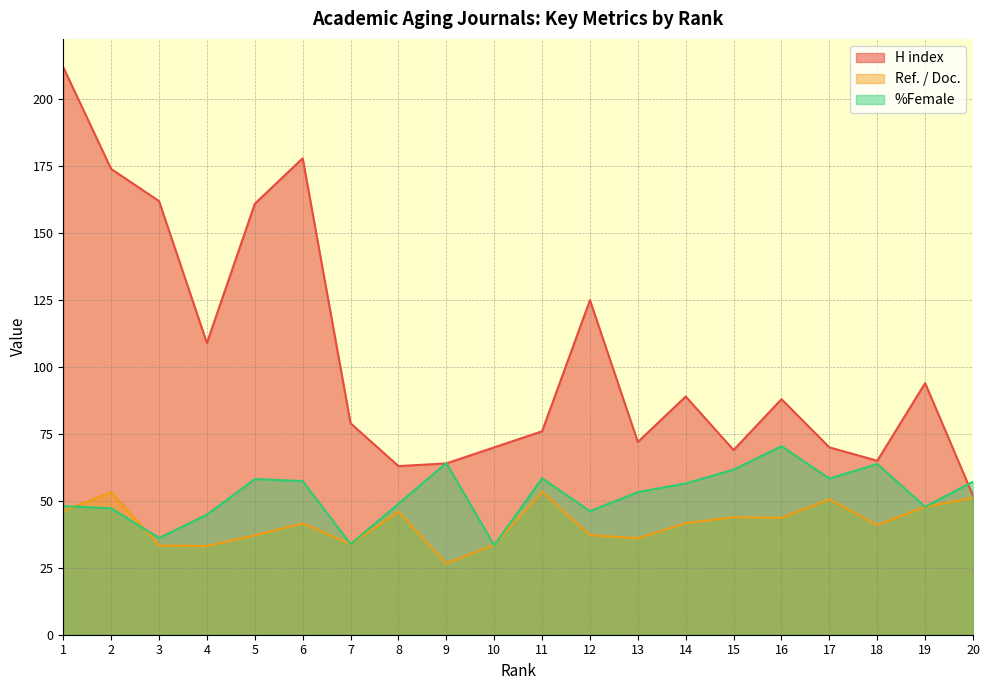

Which label corresponds to the largest value in the chart?

1